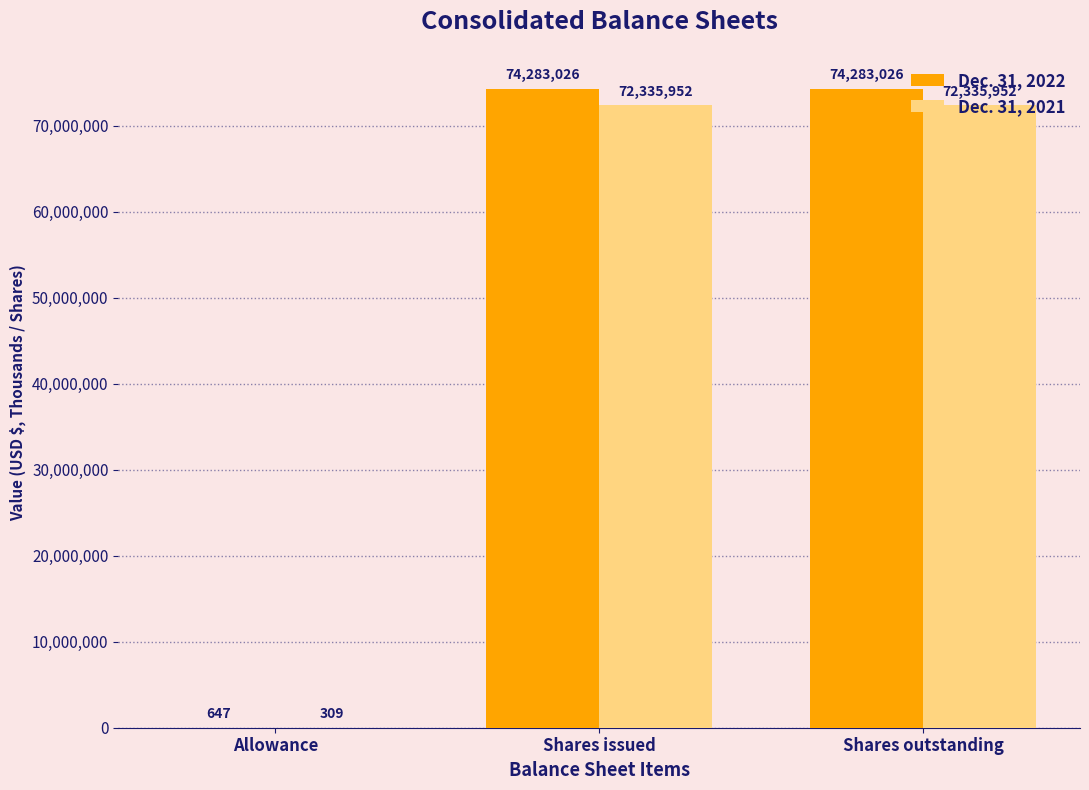

How many groups of bars are there?

3